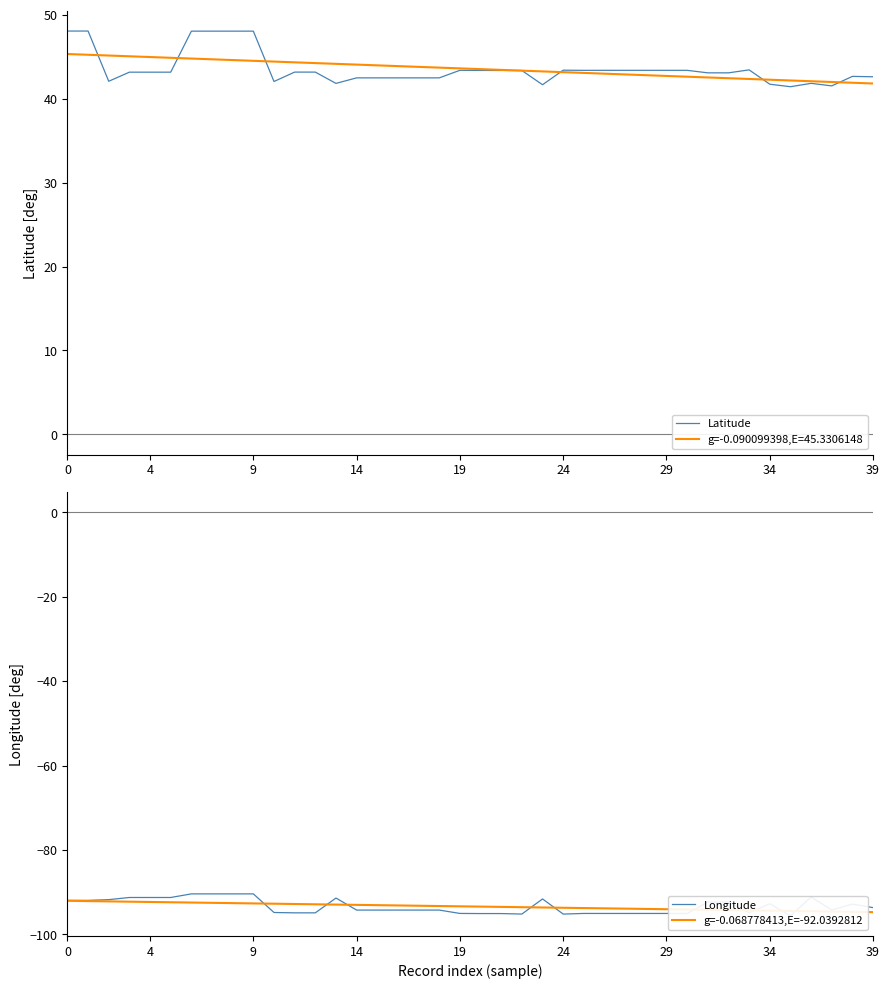

Which series has the largest range (max minus min)?

Latitude